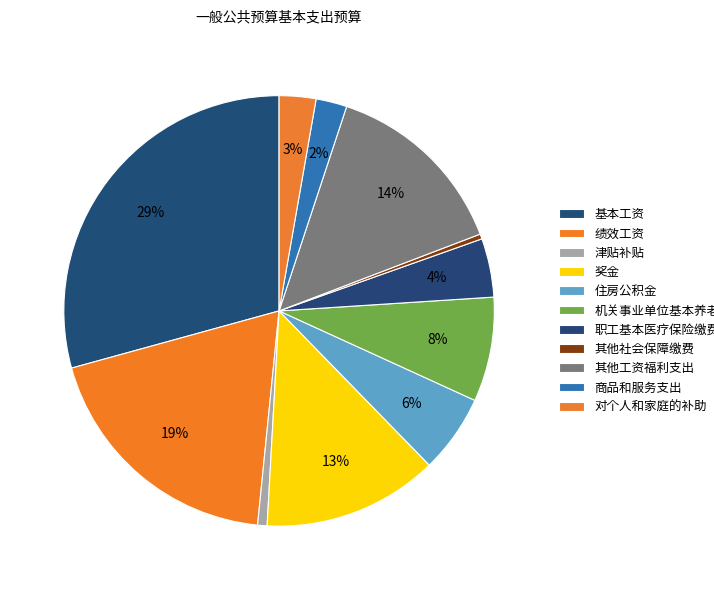

Which slice is the smallest?

其他社会保障缴费